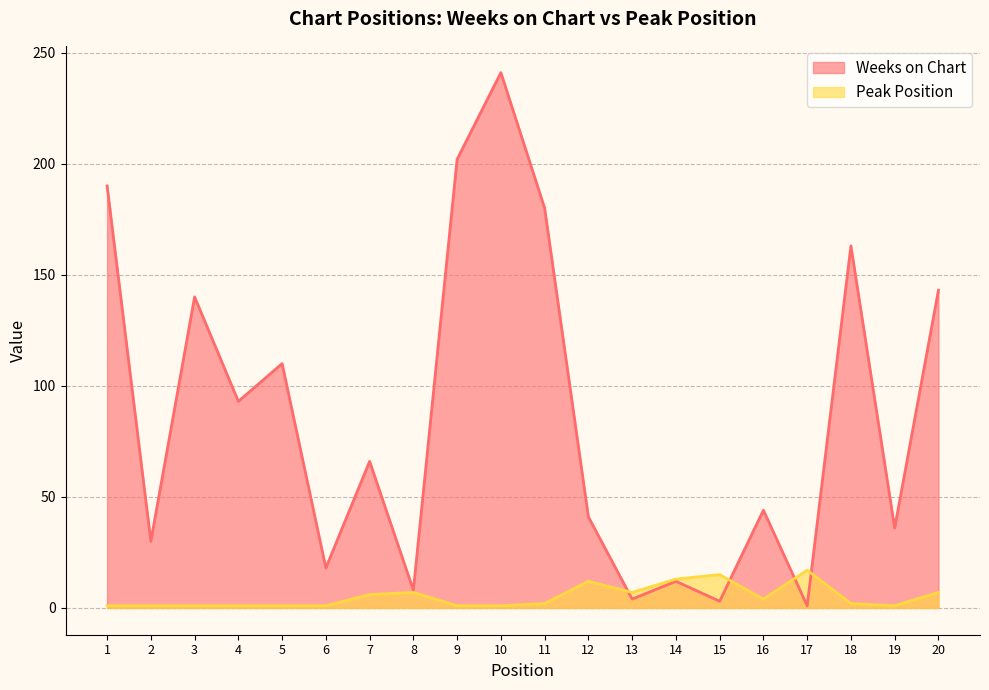

What are all the series names shown in the legend?

Weeks on Chart, Peak Position